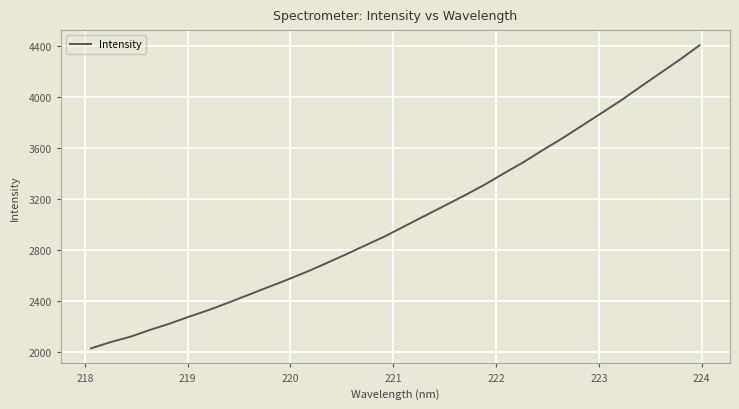

What is the difference between the maximum and minimum values?

2375.1